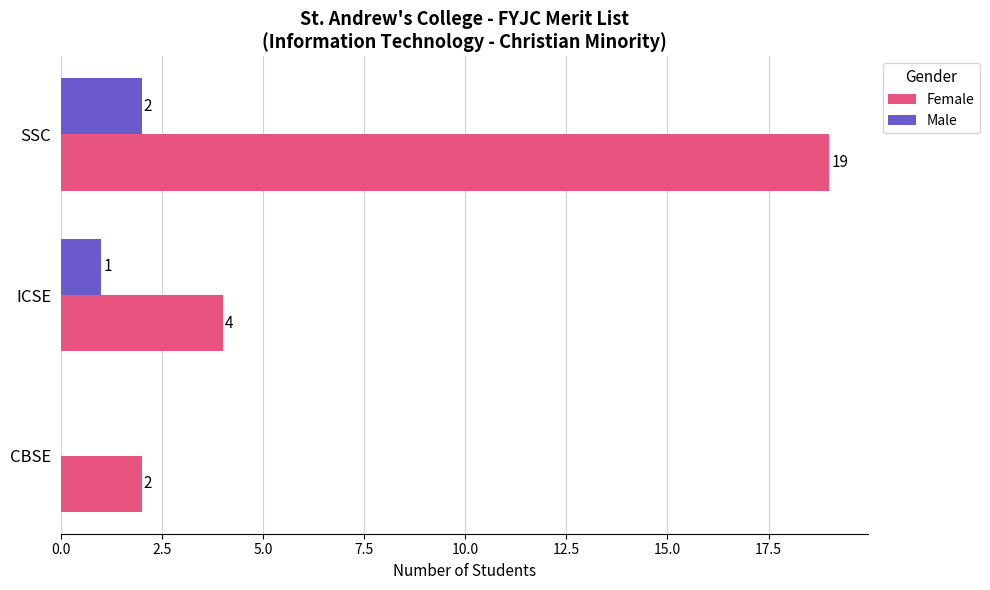

At which category is the sum across all series the highest?

SSC